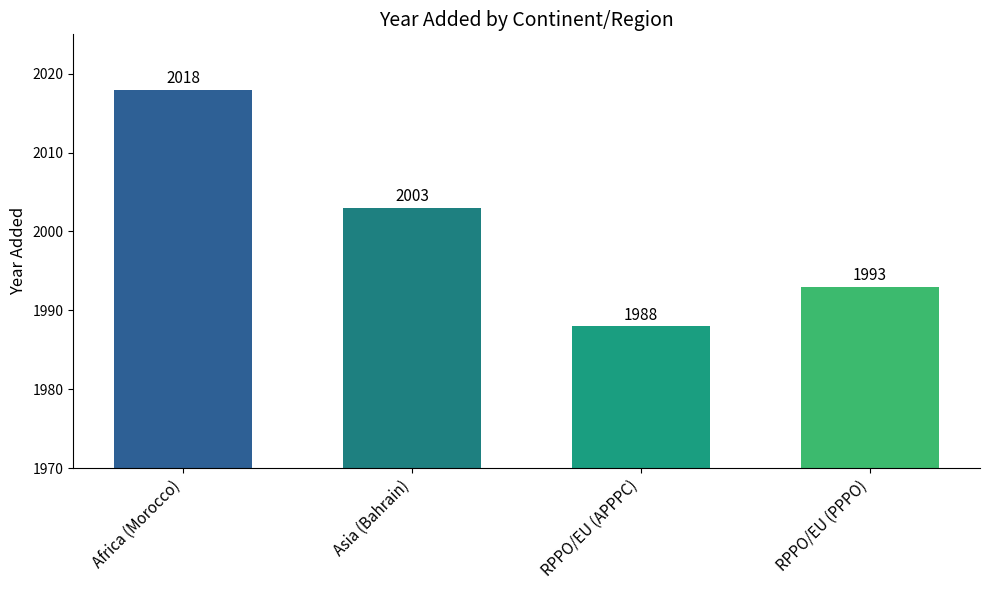

Reading left to right, list all the values displayed in this chart.

Africa (Morocco)=2018	Asia (Bahrain)=2003	RPPO/EU (APPPC)=1988	RPPO/EU (PPPO)=1993